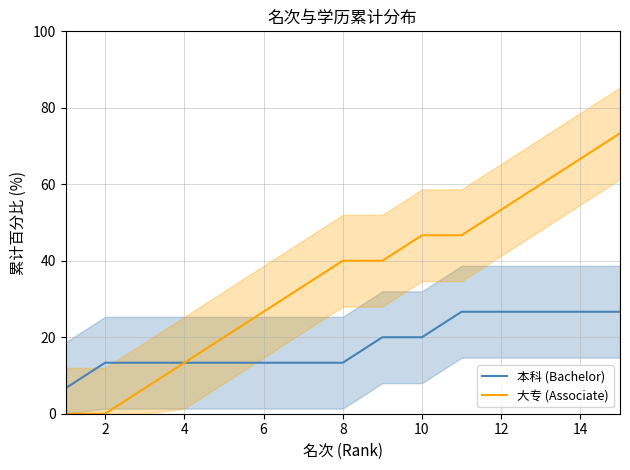

True or false: 本科 (Bachelor) has more than 0 points higher than both neighbors.

False